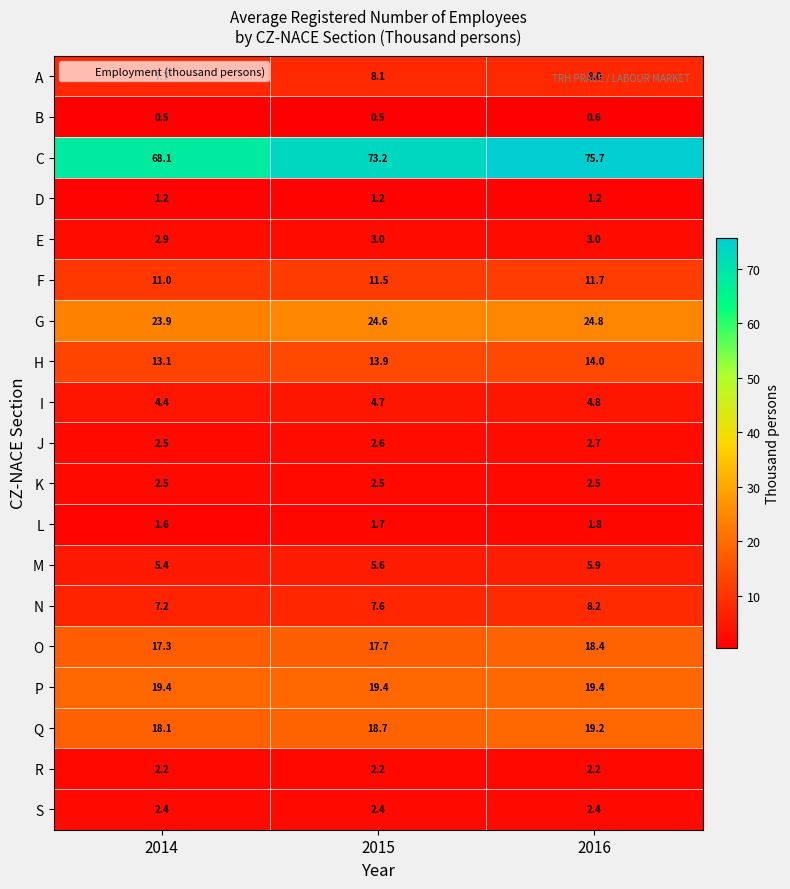

Which series has the largest total across all categories?

C